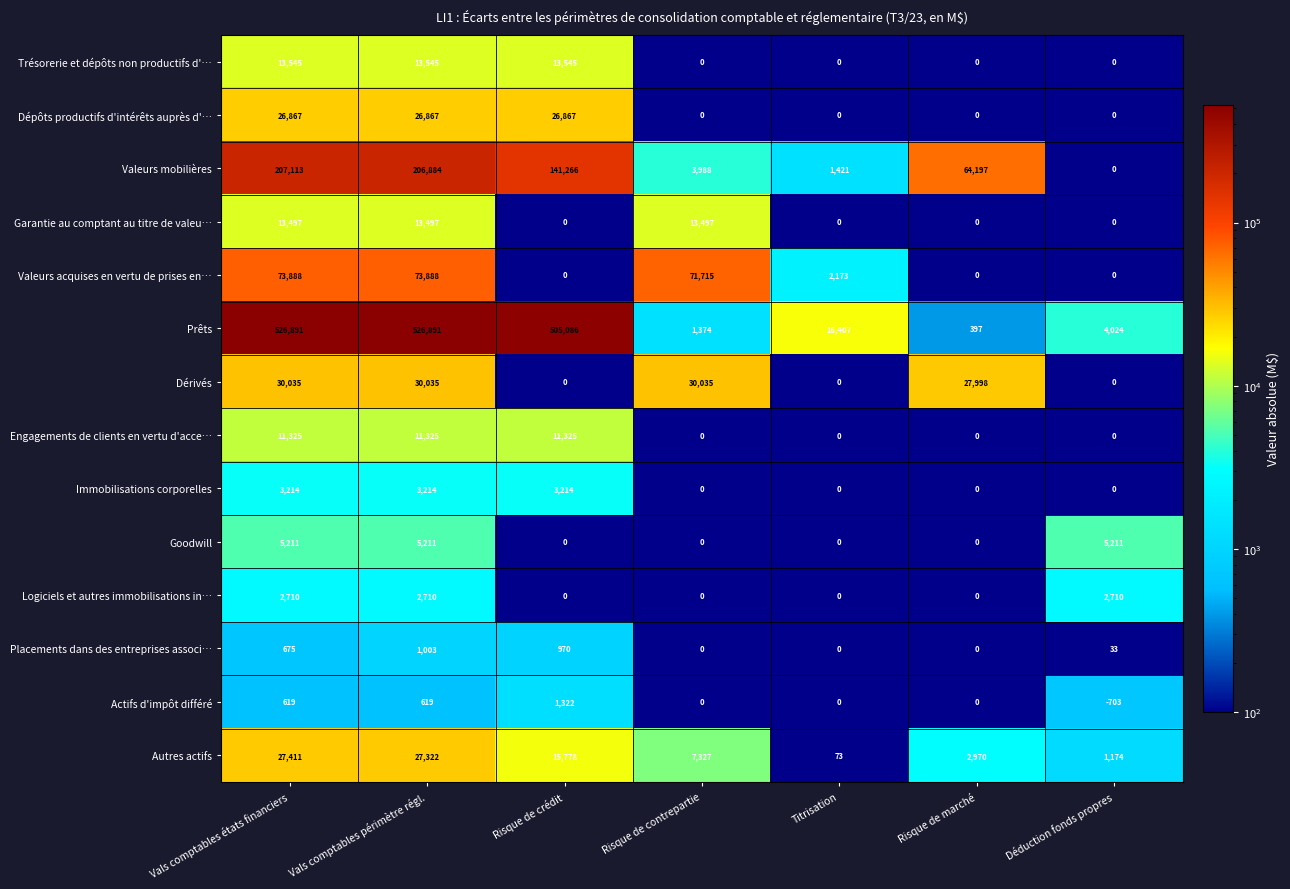

At which category is the sum across all series the highest?

Vals comptables périmètre régl.